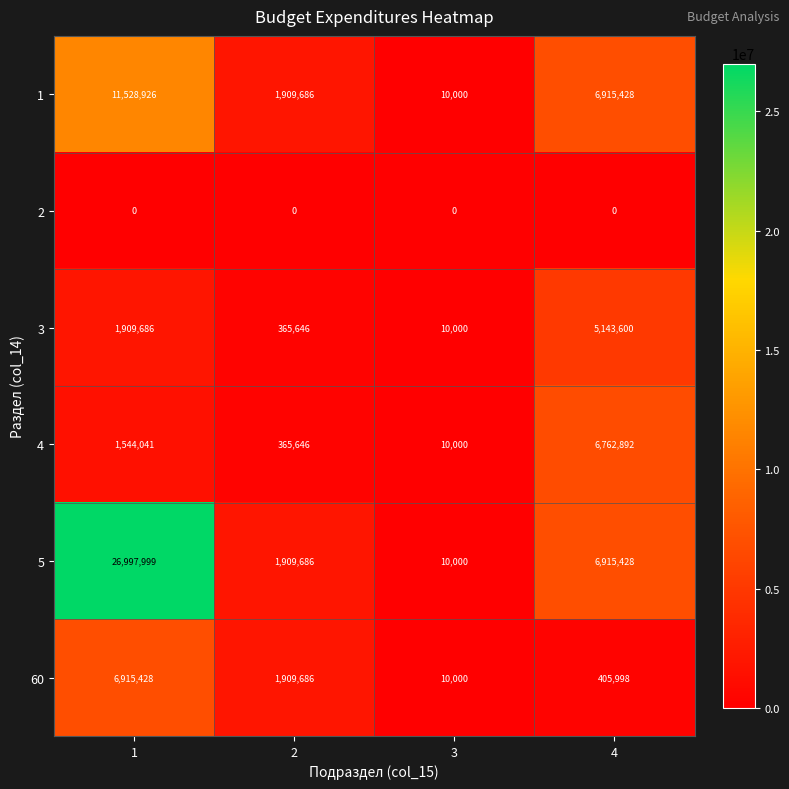

Rank the series at 1 from lowest to highest value.

2, 4, 3, 60, 1, 5